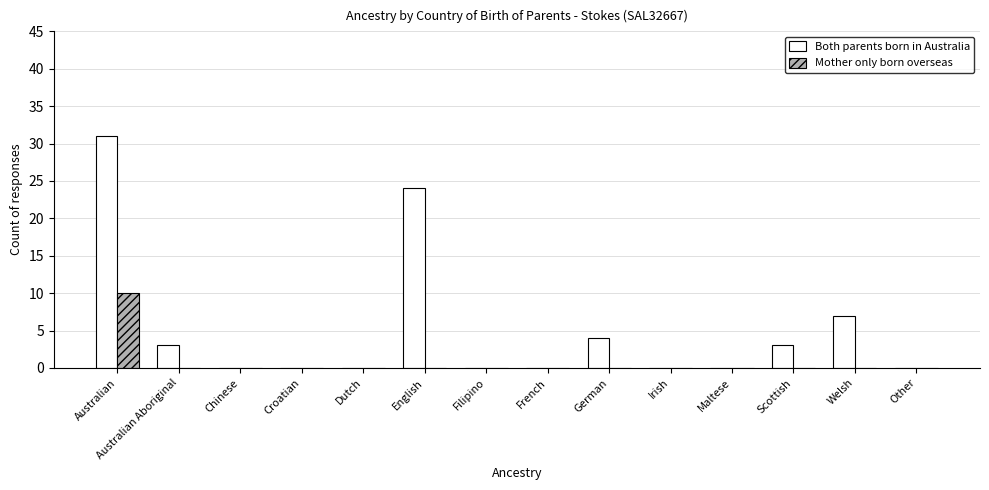

Reading left to right, list all the values displayed in this chart.

Both parents born in Australia: Australian=31	Australian Aboriginal=3	Chinese=0	Croatian=0	Dutch=0	English=24	Filipino=0	French=0	German=4	Irish=0	Maltese=0	Scottish=3	Welsh=7	Other=0
Mother only born overseas: Australian=10	Australian Aboriginal=0	Chinese=0	Croatian=0	Dutch=0	English=0	Filipino=0	French=0	German=0	Irish=0	Maltese=0	Scottish=0	Welsh=0	Other=0